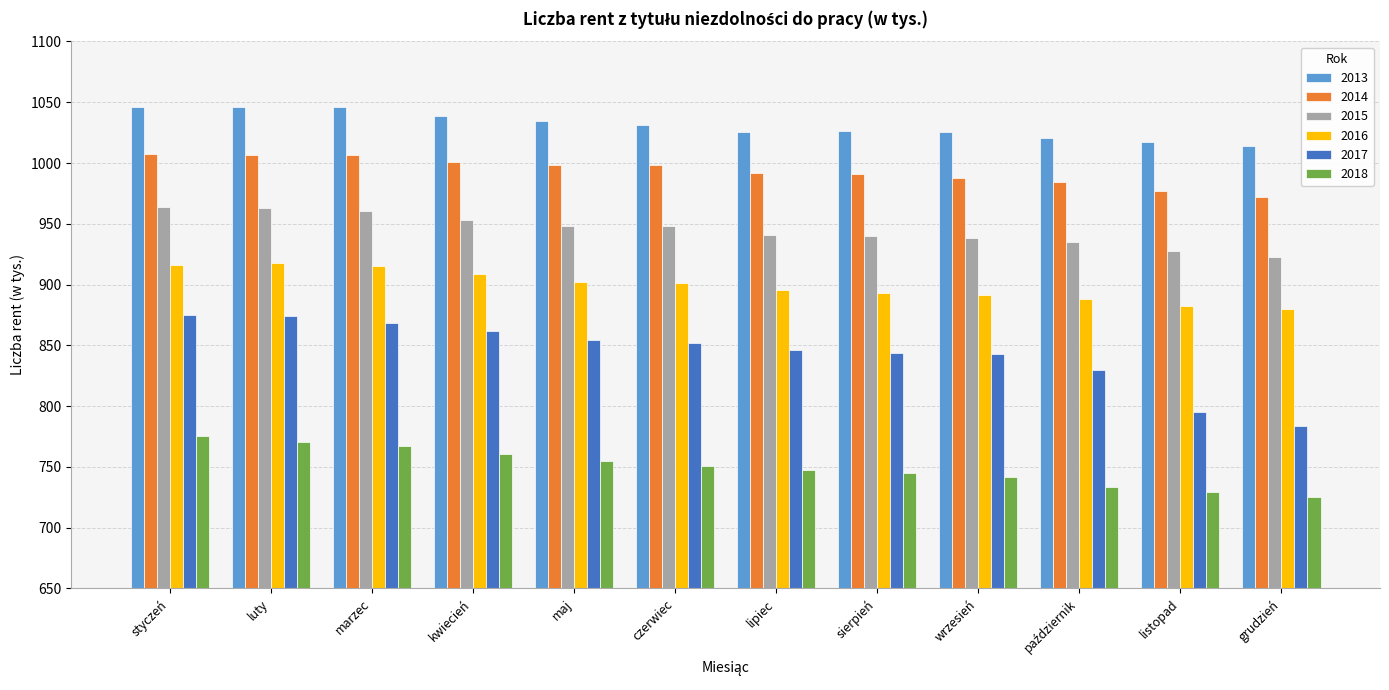

What is the label of the 9th bar from the right?

kwiecień